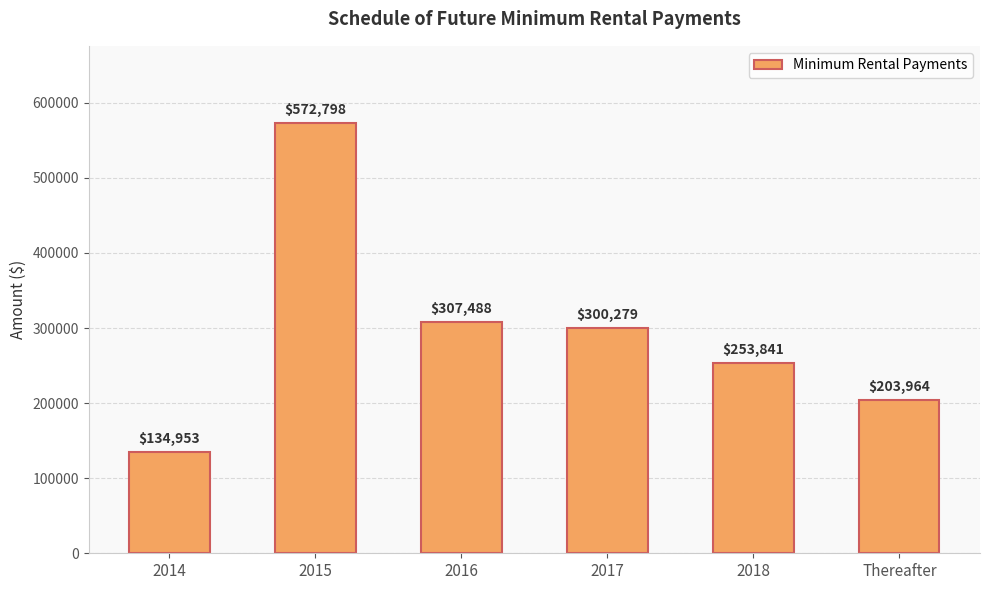

How many series are shown in this chart?

1